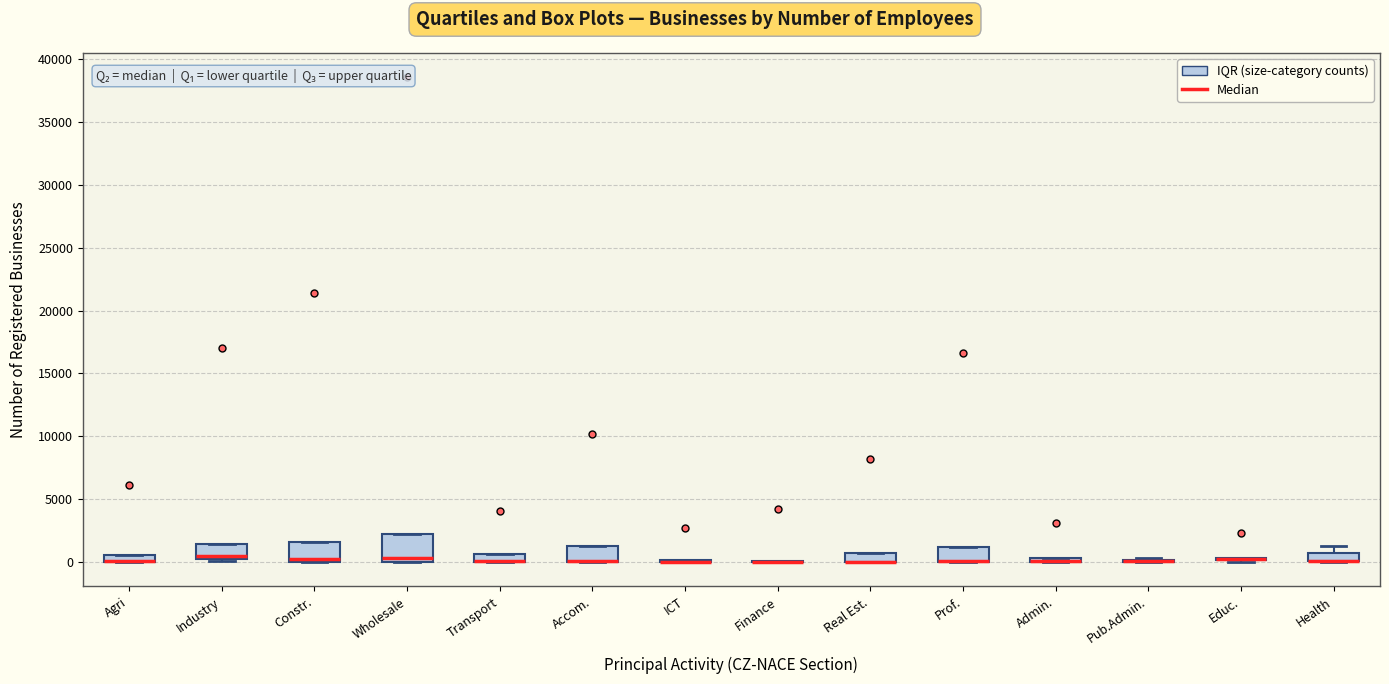

Where is the lower edge of the box for Wholesale on the y-axis? The values are not printed on the chart, so give them approximately, as read against the axis.

0